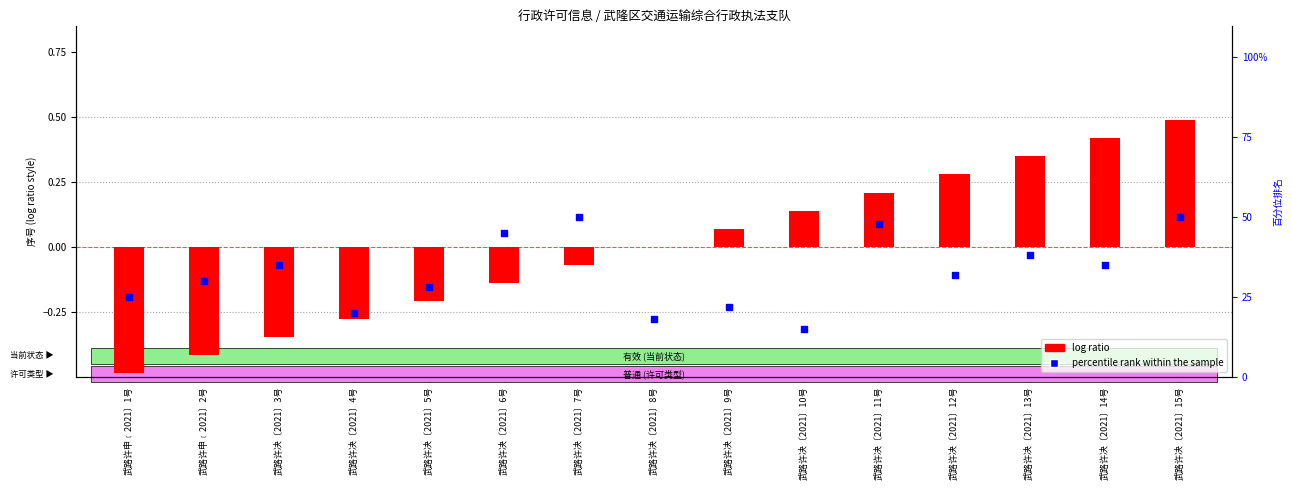

Which series has the largest Y range (max minus min)?

log ratio